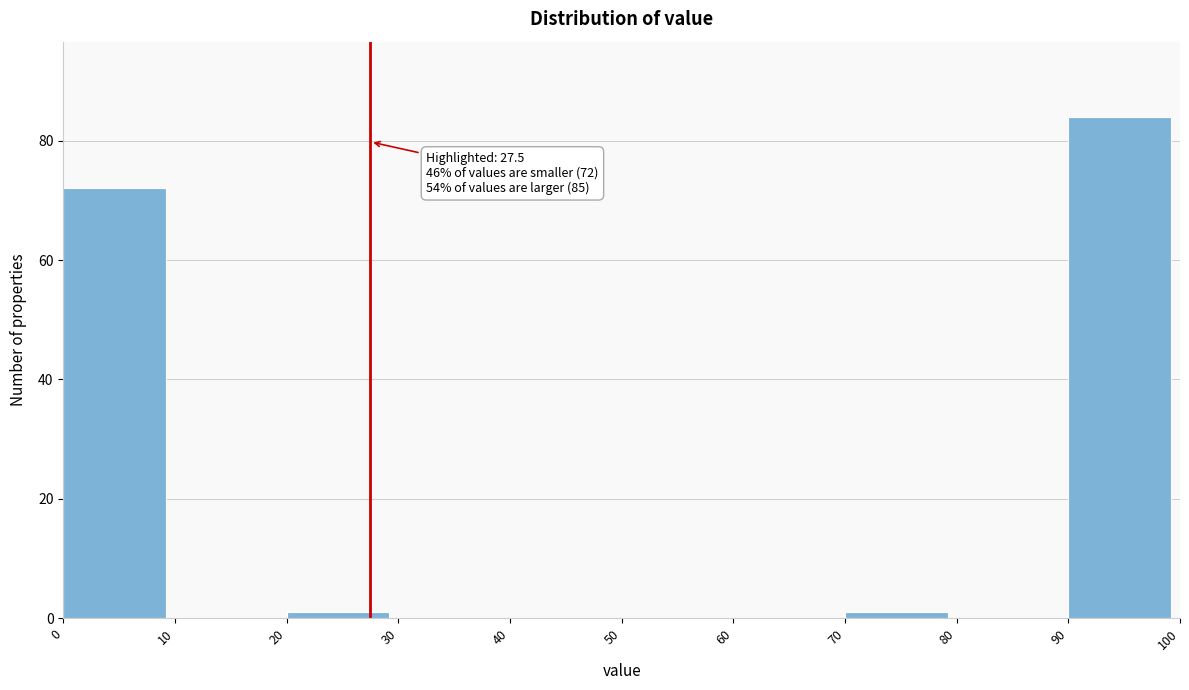

Over which range of the x-axis is the bar tallest?

90 to 100